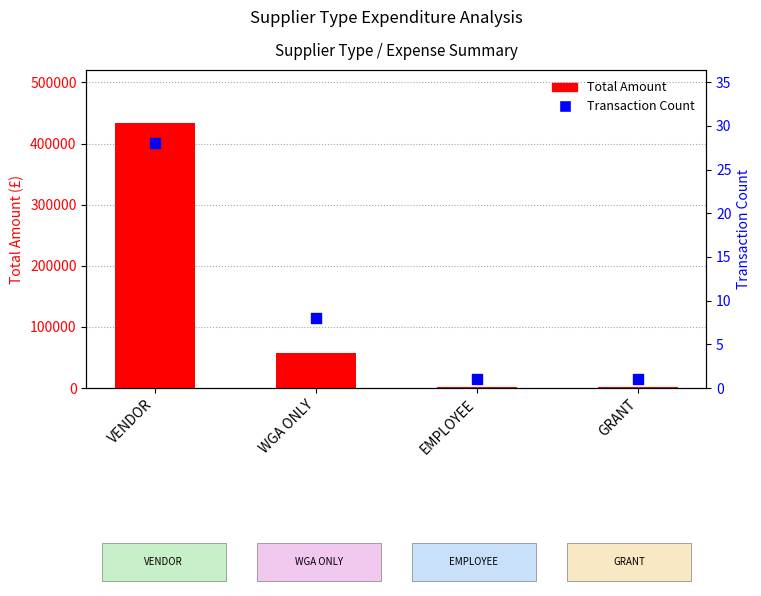

What are all the series names shown in the legend?

Total Amount, Transaction Count